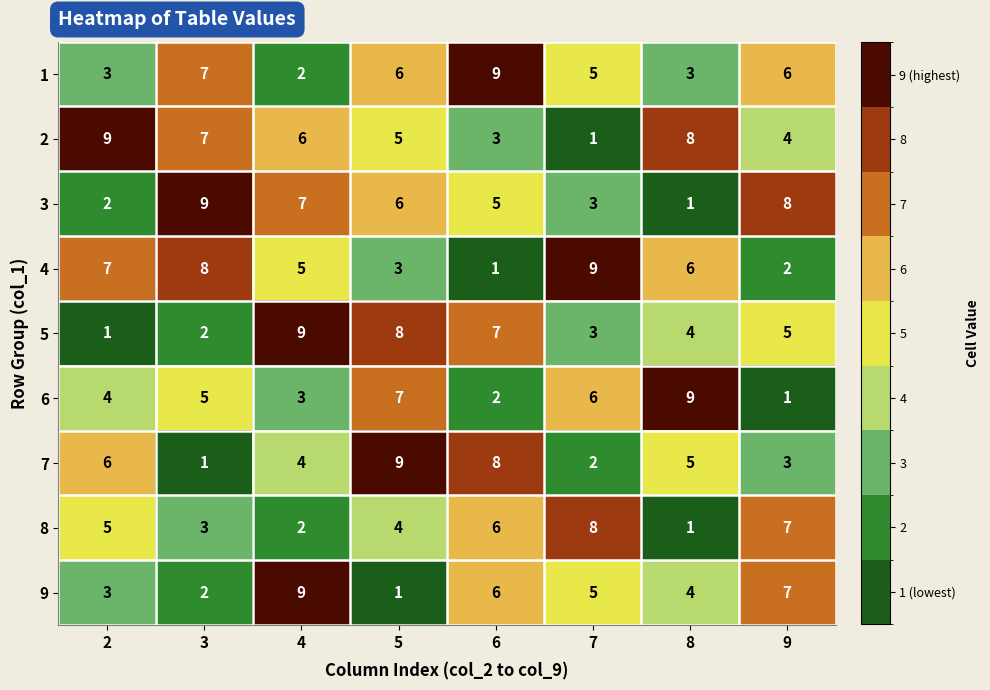

What is the difference between the second highest and minimum values in the 6 series?

6